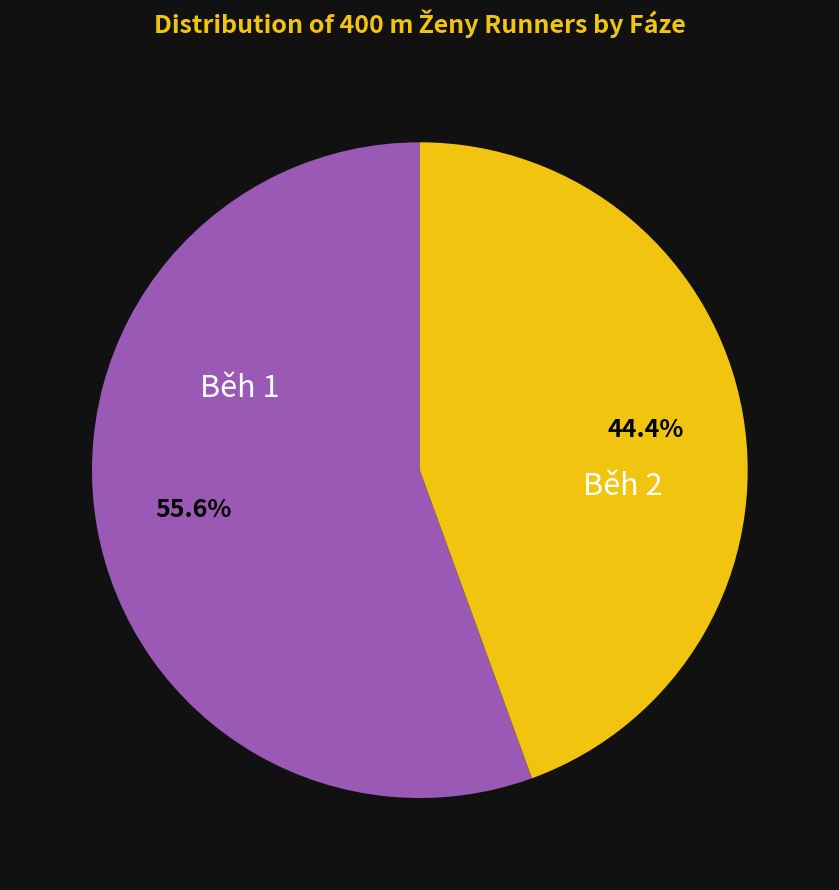

Is there any slice that represents more than half of the pie?

Yes